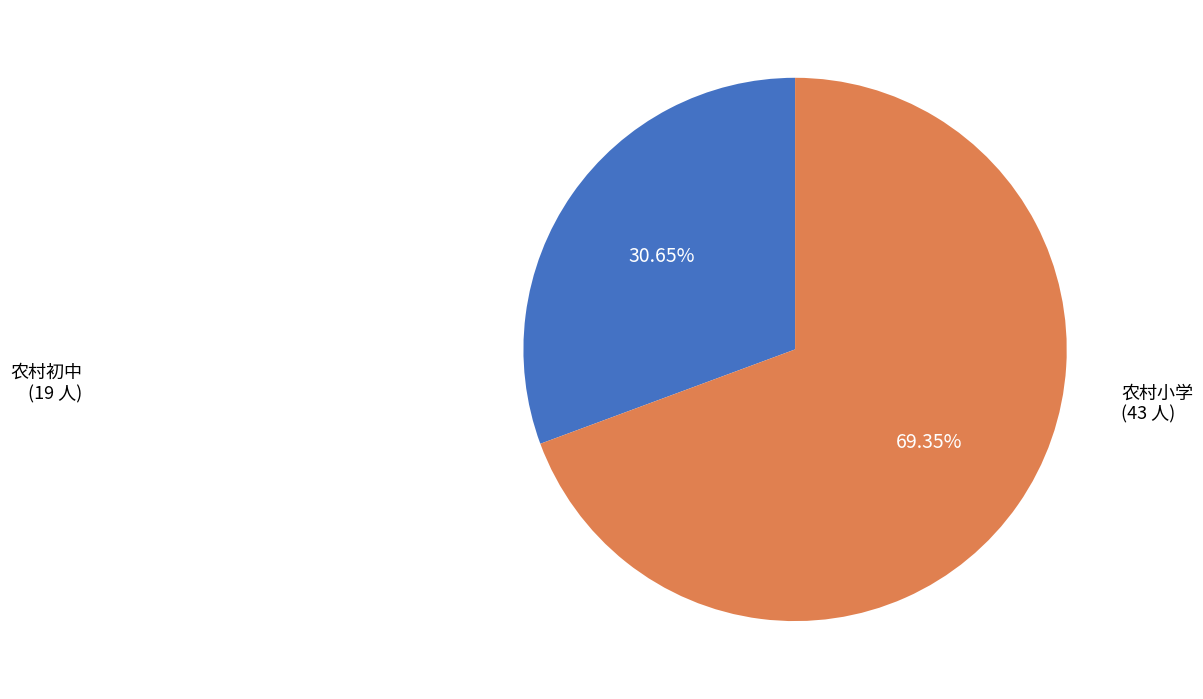

Which has a higher value, 农村初中 or 农村小学?

农村小学